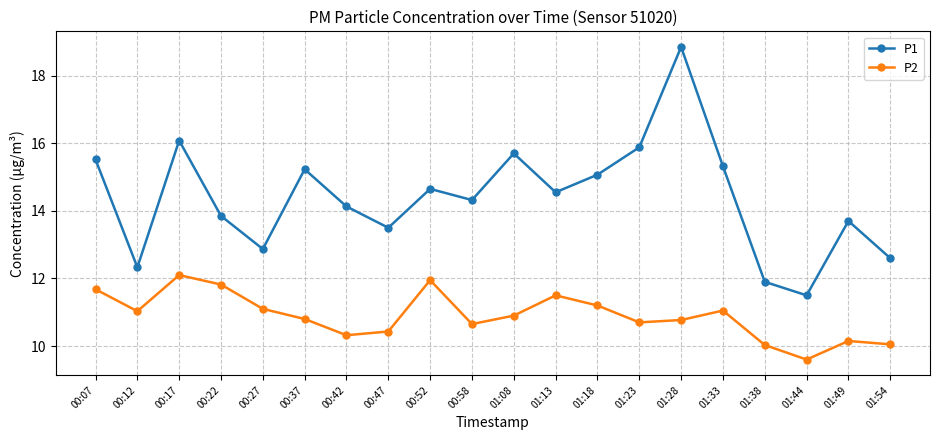

What are all the series names shown in the legend?

P1, P2